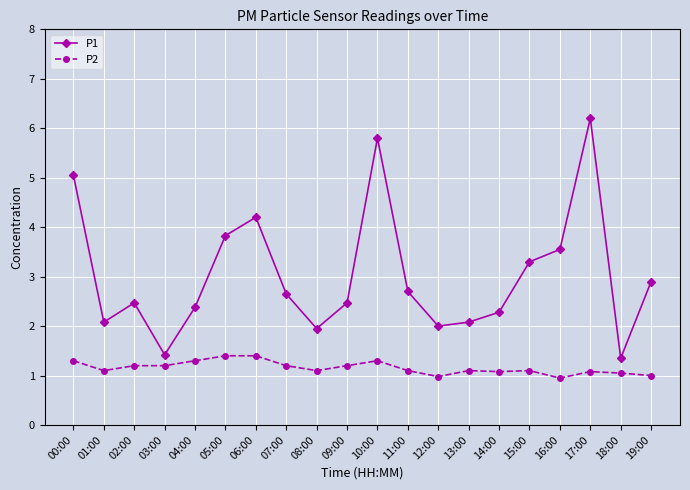

What is the average value of the P1 series?

3.0